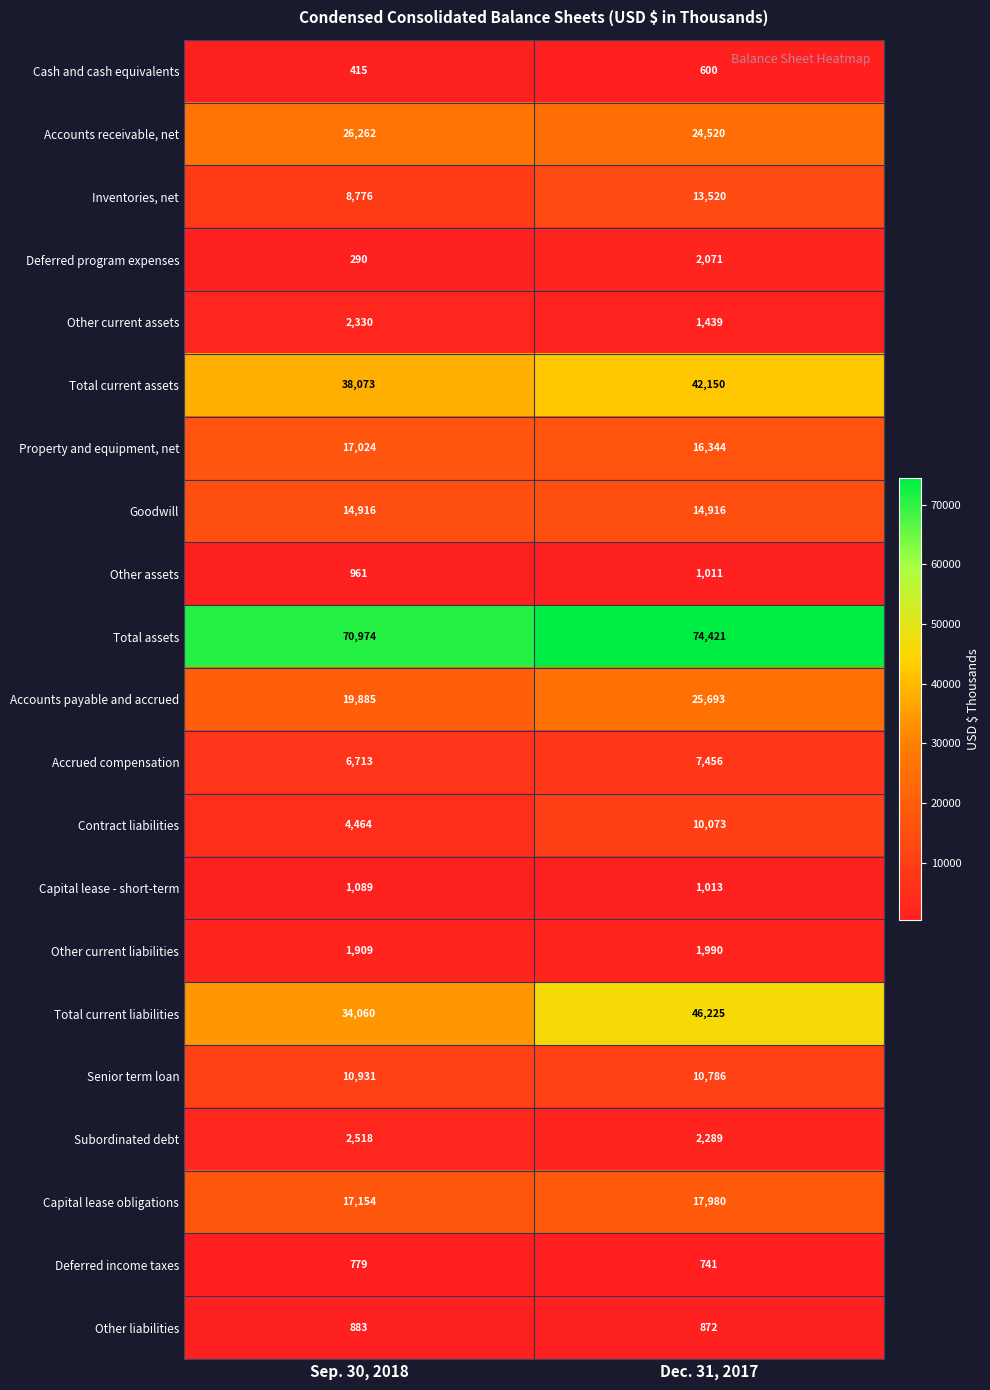

Which series has the largest range (max minus min)?

Total current liabilities